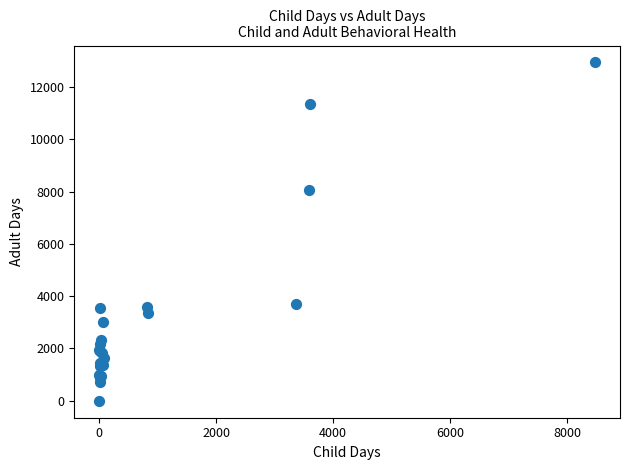

What Y value in the scatter plot is closest to 6468?

8053